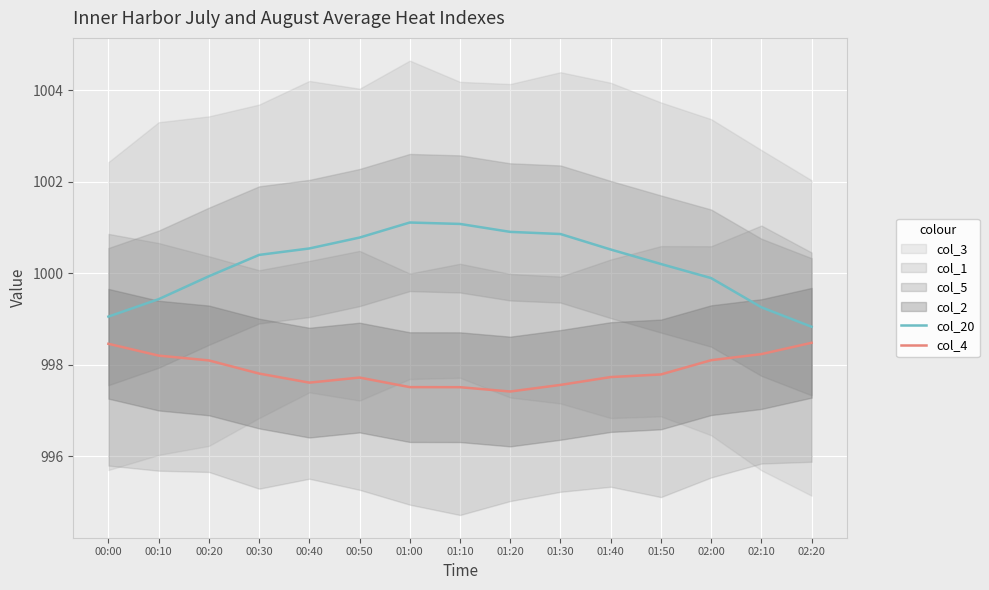

Which category has the highest value across all series?

01:00